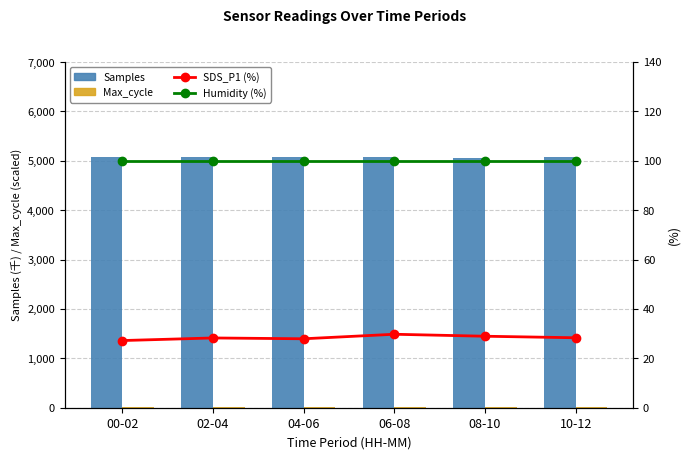

Reading left to right, what are all the values shown in this chart?

Samples: 00-02=5083.9	02-04=5081.0	04-06=5085.8	06-08=5085.3	08-10=5062.7	10-12=5085.5
Max_cycle: 00-02=5.0	02-04=5.0	04-06=5.0	06-08=5.0	08-10=5.0	10-12=5.0
SDS_P1 (%): 00-02=27.2	02-04=28.2	04-06=27.9	06-08=29.8	08-10=28.9	10-12=28.3
Humidity (%): 00-02=99.9	02-04=99.9	04-06=99.9	06-08=99.9	08-10=99.9	10-12=99.9